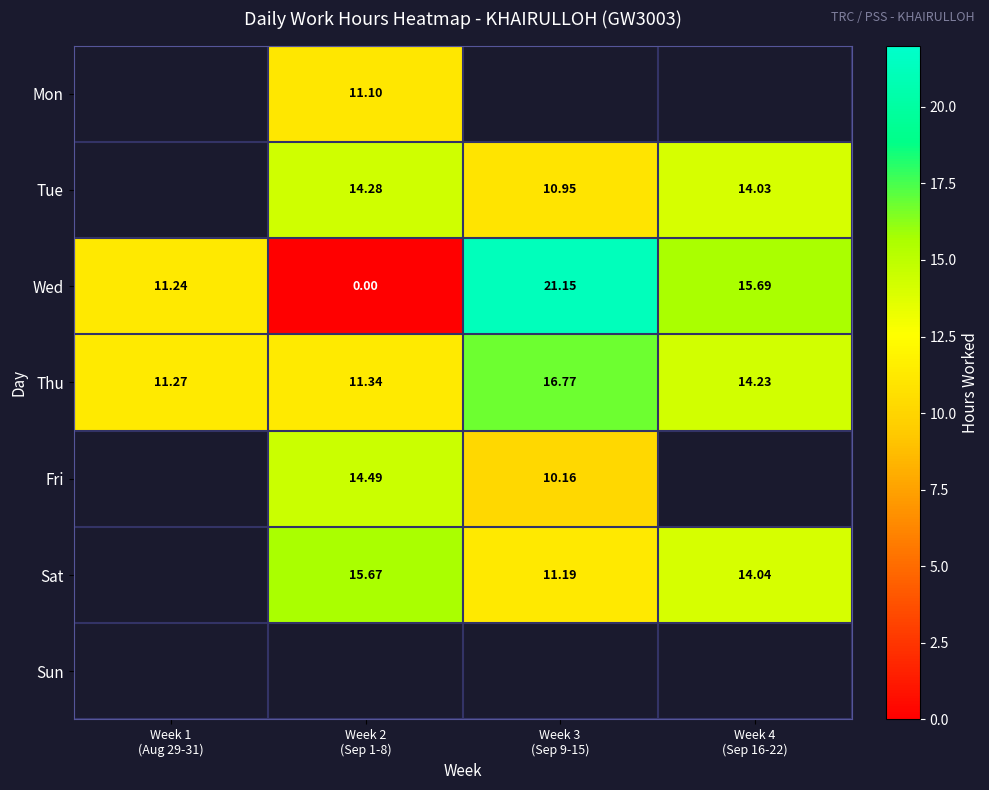

At which label does Sat first exceed 14?

Week 2 (Sep 1-8)